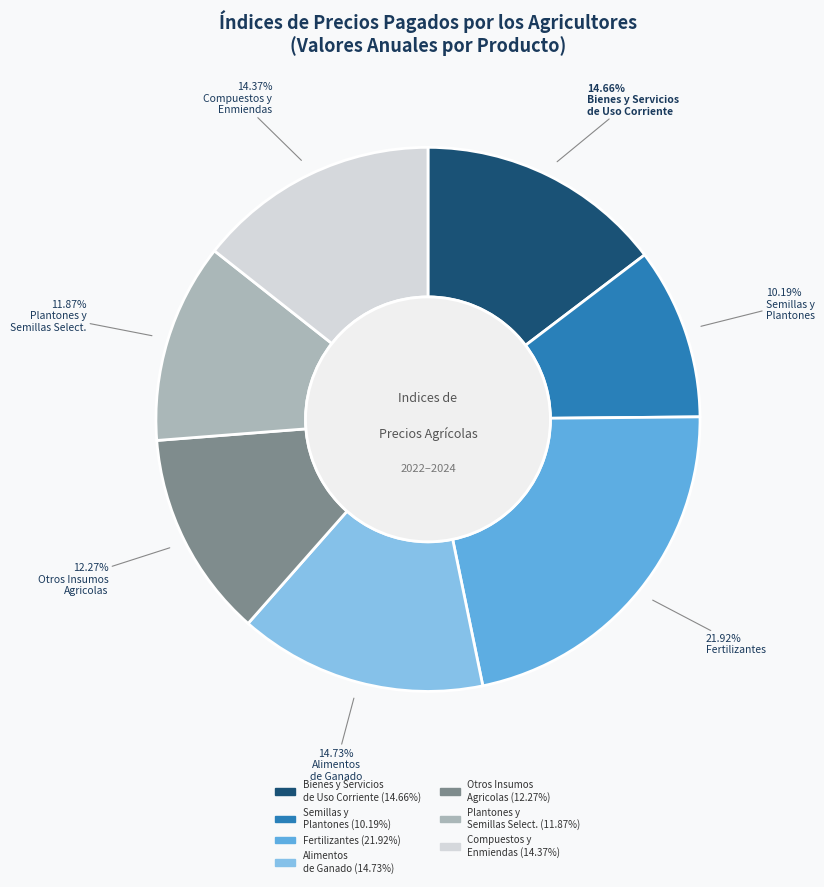

How many slices are in this pie chart?

7